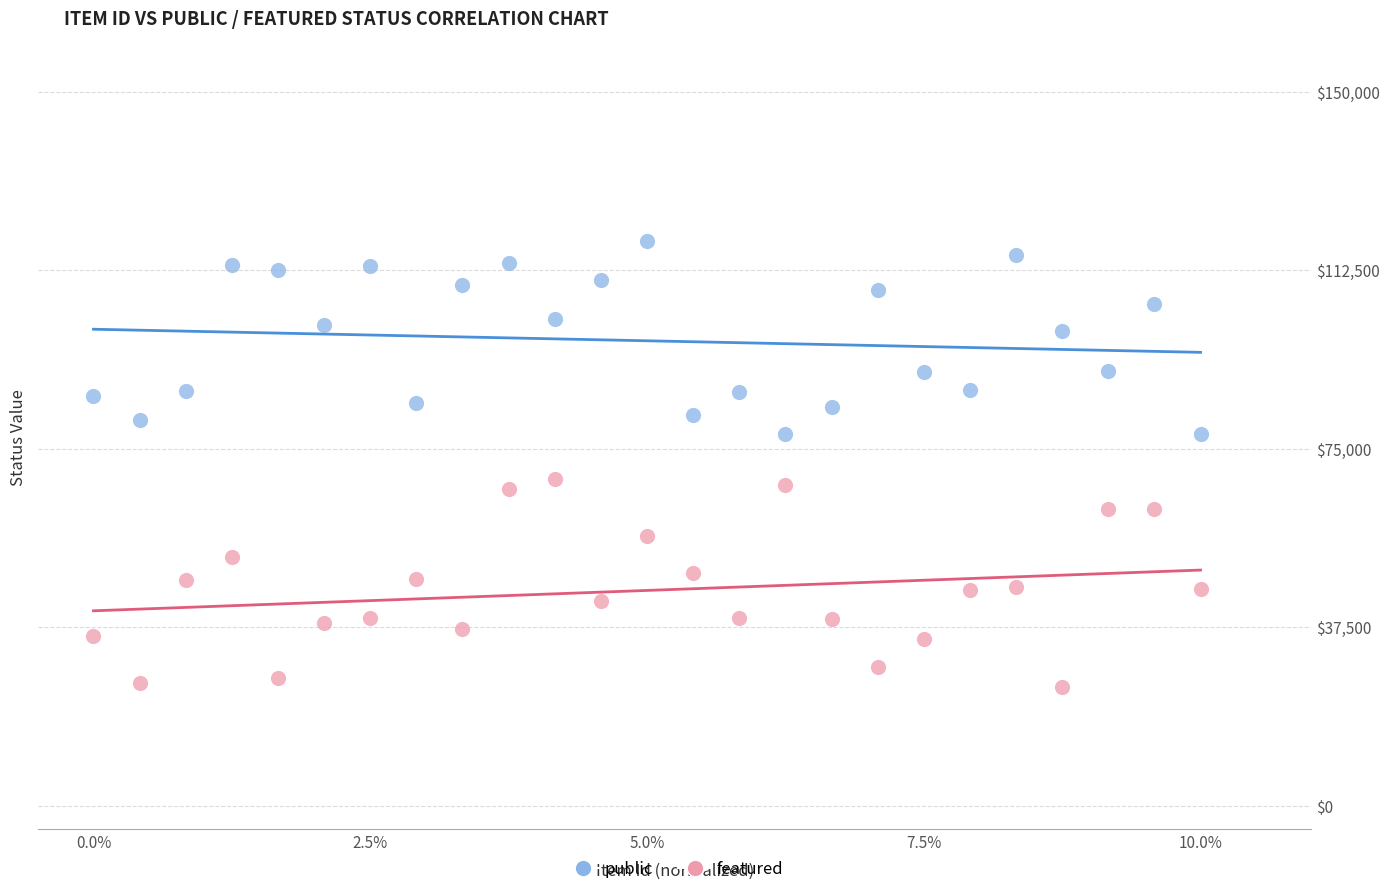

What is the X range (max minus min) for the scatter plot?

1.0